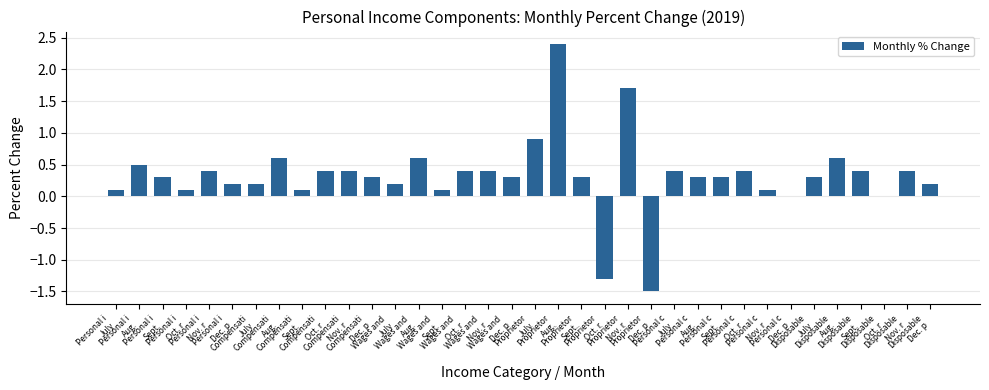

What is the greatest value displayed?

2.4